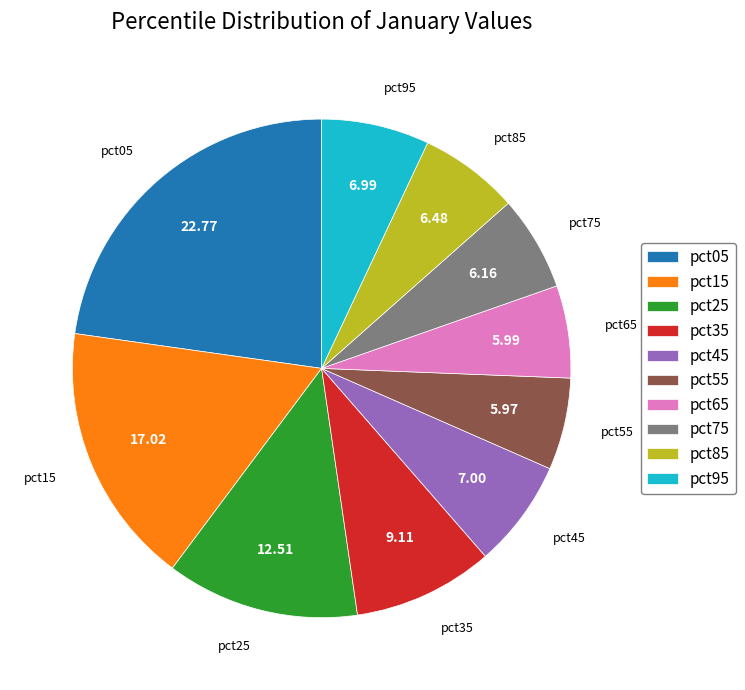

Is pct35 the majority of the pie?

No